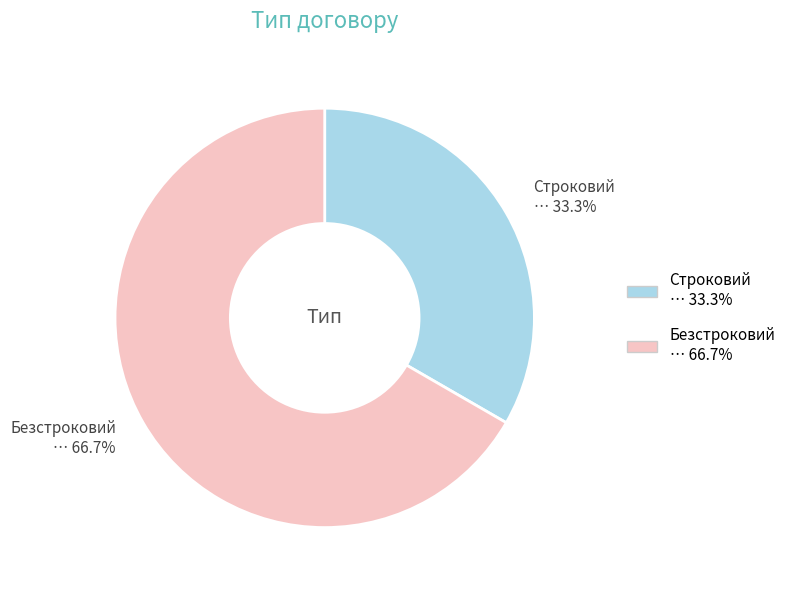

Which category has the smallest portion of the pie?

Строковий